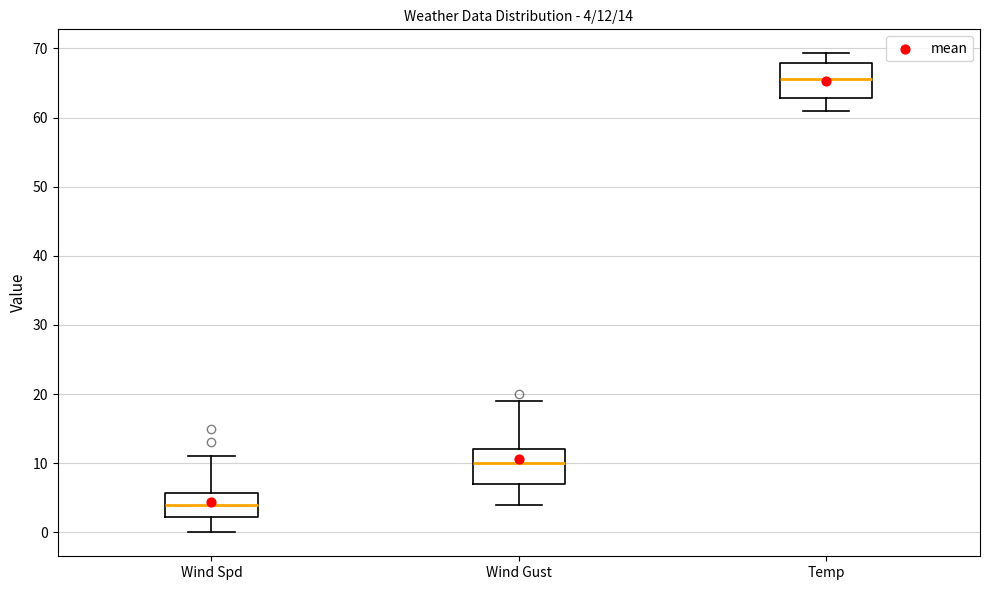

Which box's median line is the highest?

Temp